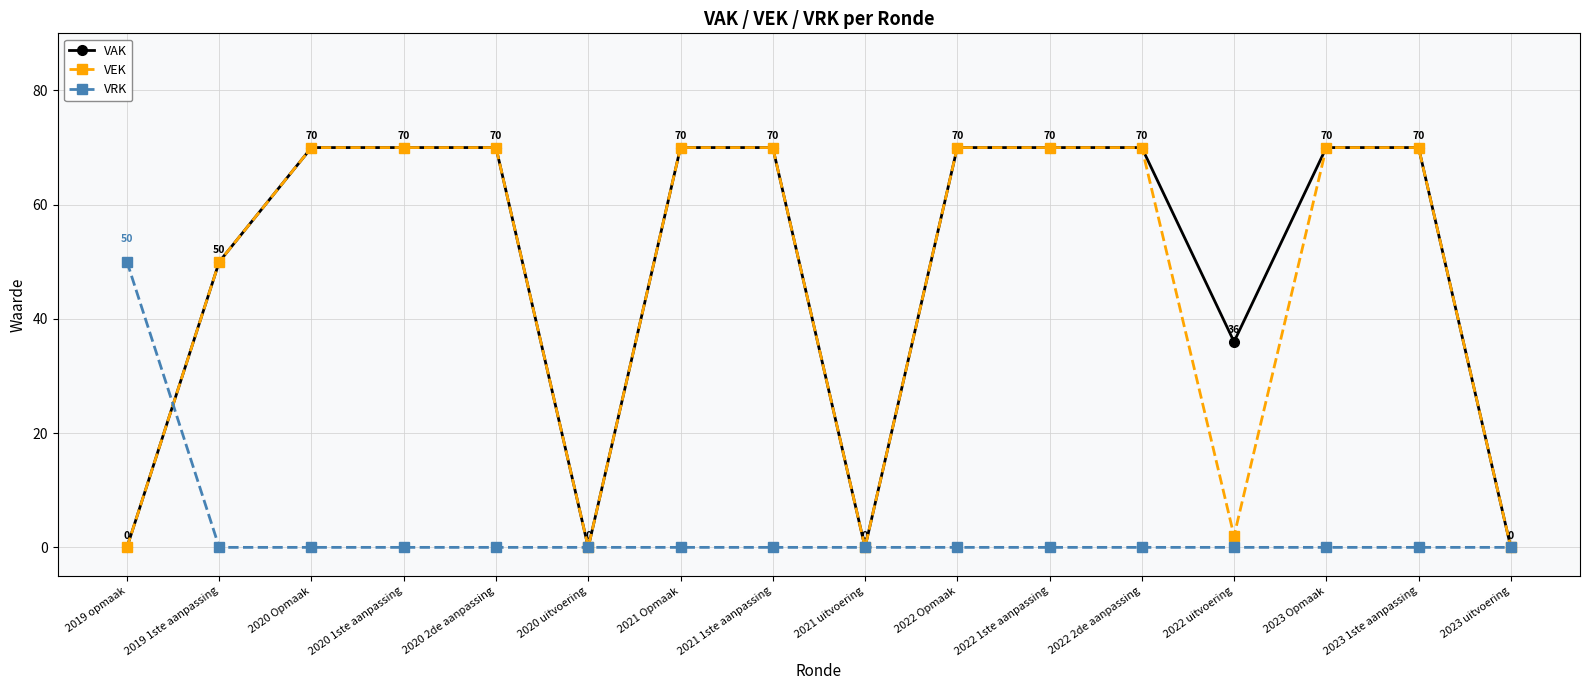

At how many categories does at least one series exceed 69?

10